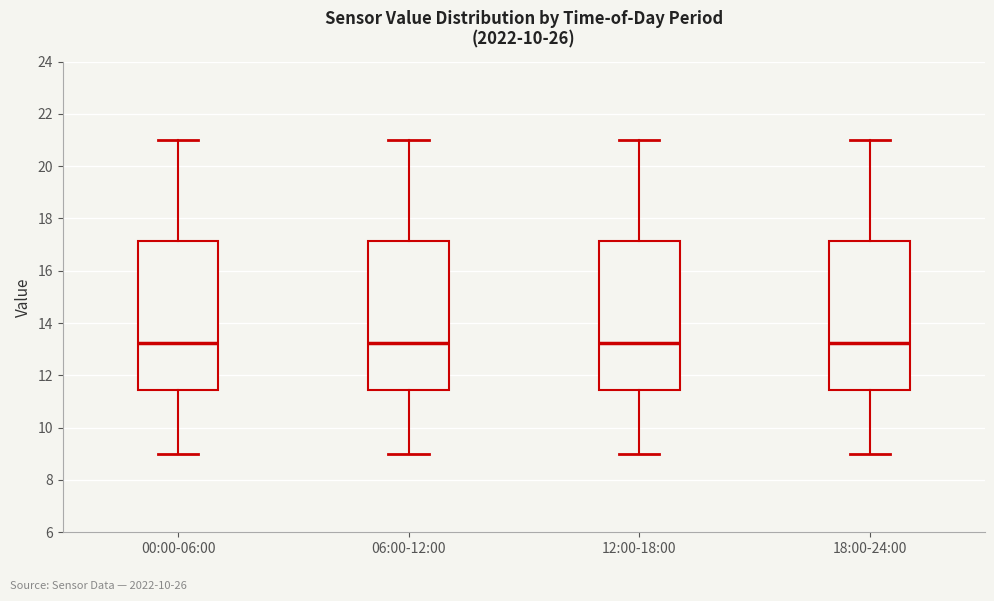

Reading left to right, transcribe this box plot: for each box, give where its median line is, the range the box spans, and where its two whiskers end, as read against the y-axis. The values are not printed on the chart, so give them approximately, as read against the axis.

00:00-06:00: median 13.2, box 11.4 to 17.2, whiskers 9.0 to 21.0
06:00-12:00: median 13.2, box 11.4 to 17.2, whiskers 9.0 to 21.0
12:00-18:00: median 13.2, box 11.4 to 17.2, whiskers 9.0 to 21.0
18:00-24:00: median 13.2, box 11.4 to 17.2, whiskers 9.0 to 21.0